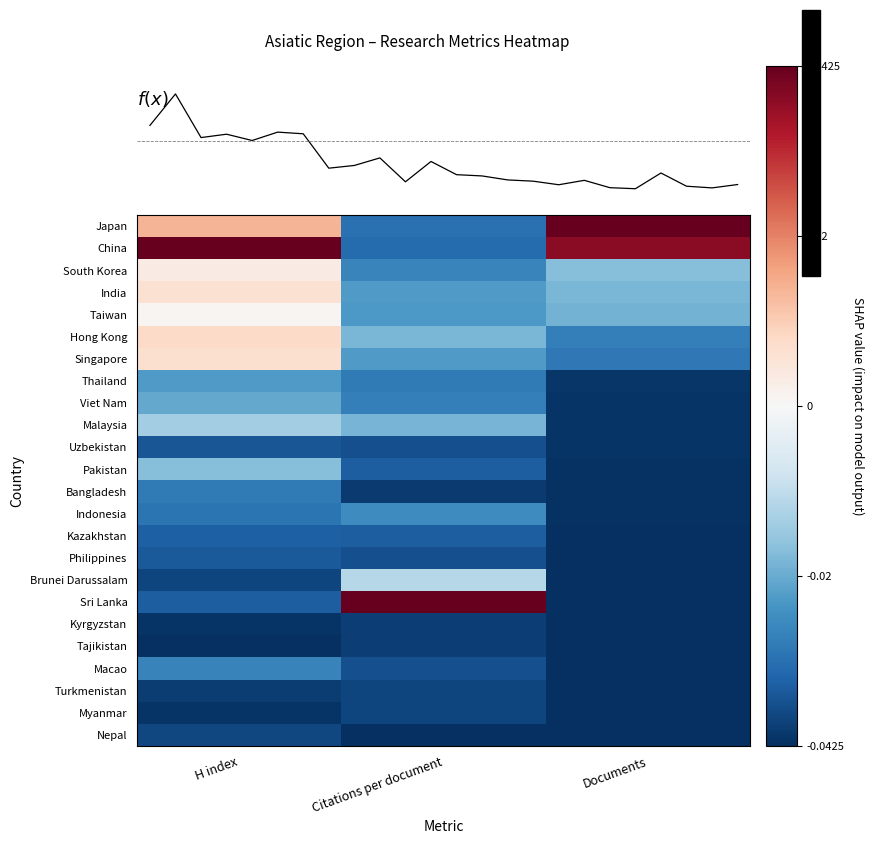

The value of Macao at Documents is -0.6. True or false?

False